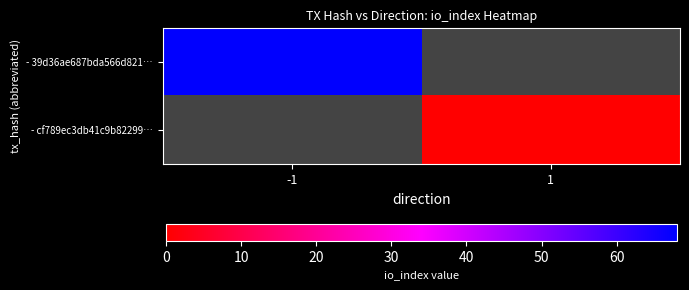

Rank the series by their maximum value, from highest to lowest.

- 39d36ae687bda566d821…, - cf789ec3db41c9b82299…